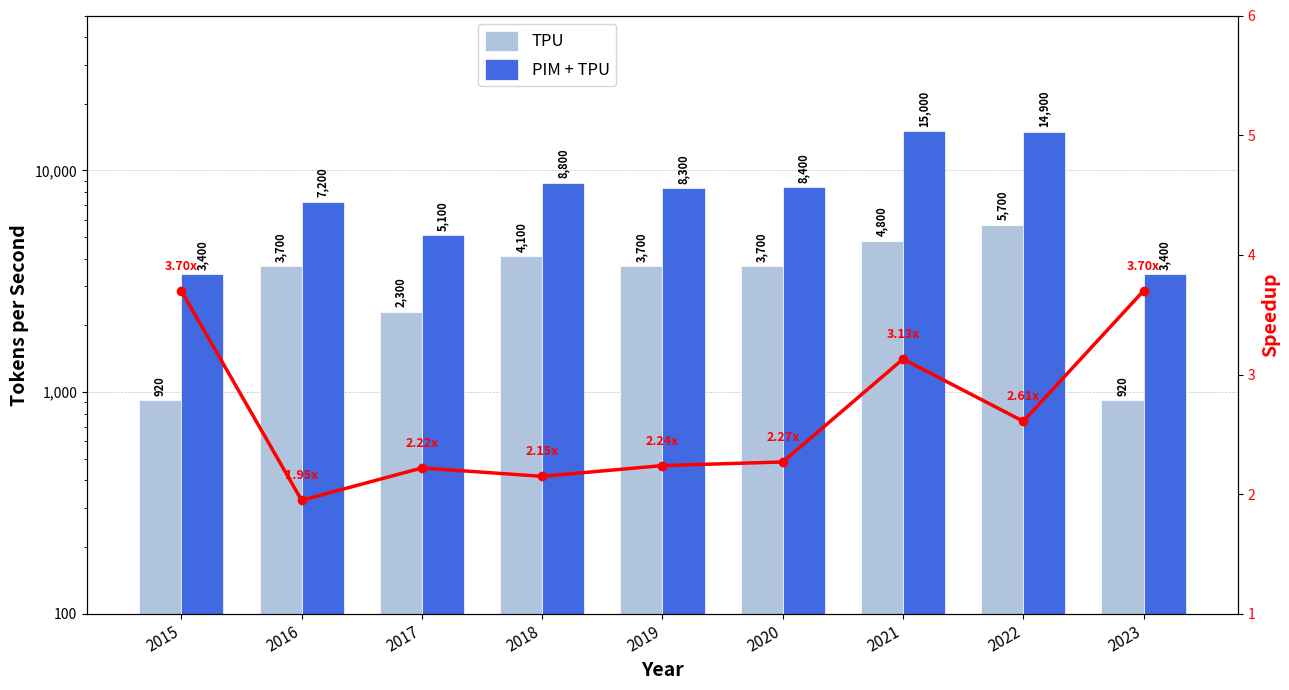

Does the chart contain stacked bars?

No